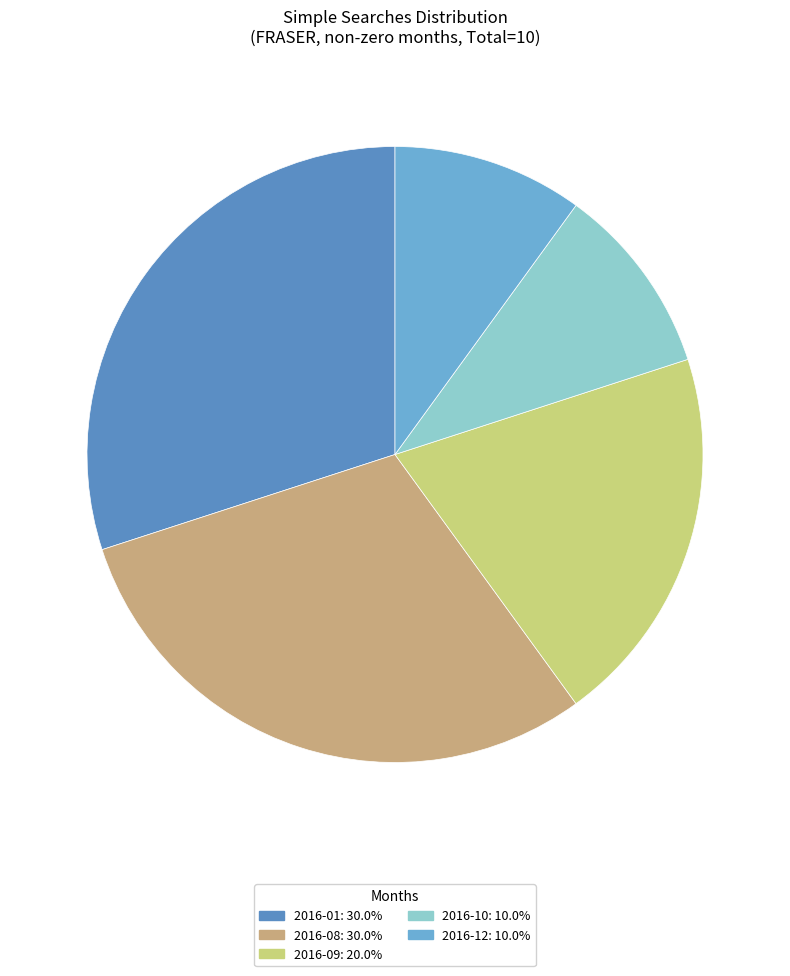

Is there any slice that represents more than half of the pie?

No